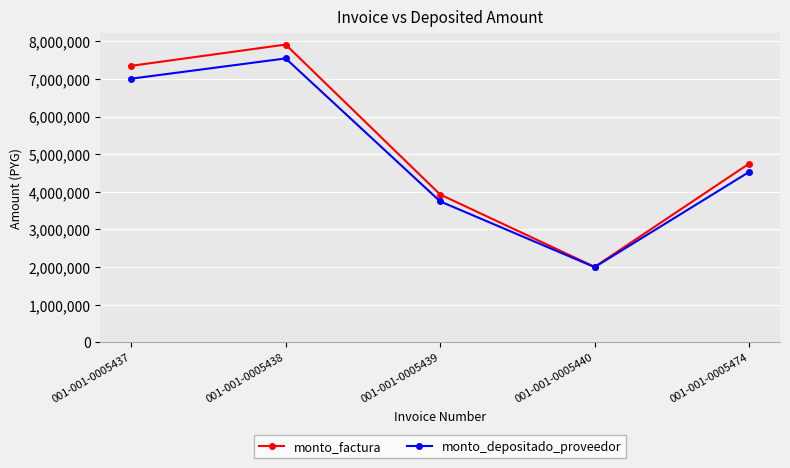

What is the difference between the maximum and minimum values in the monto_factura series?

5907500